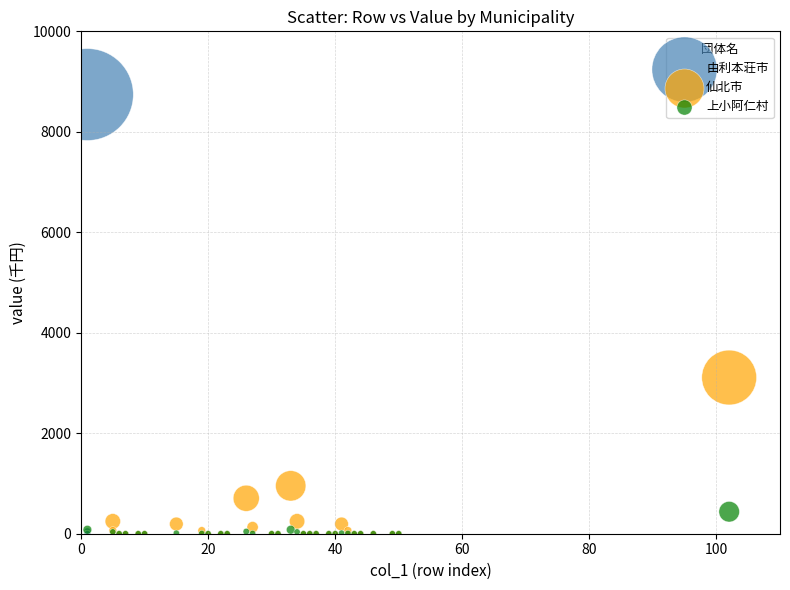

Which series reaches the maximum Y coordinate?

由利本荘市